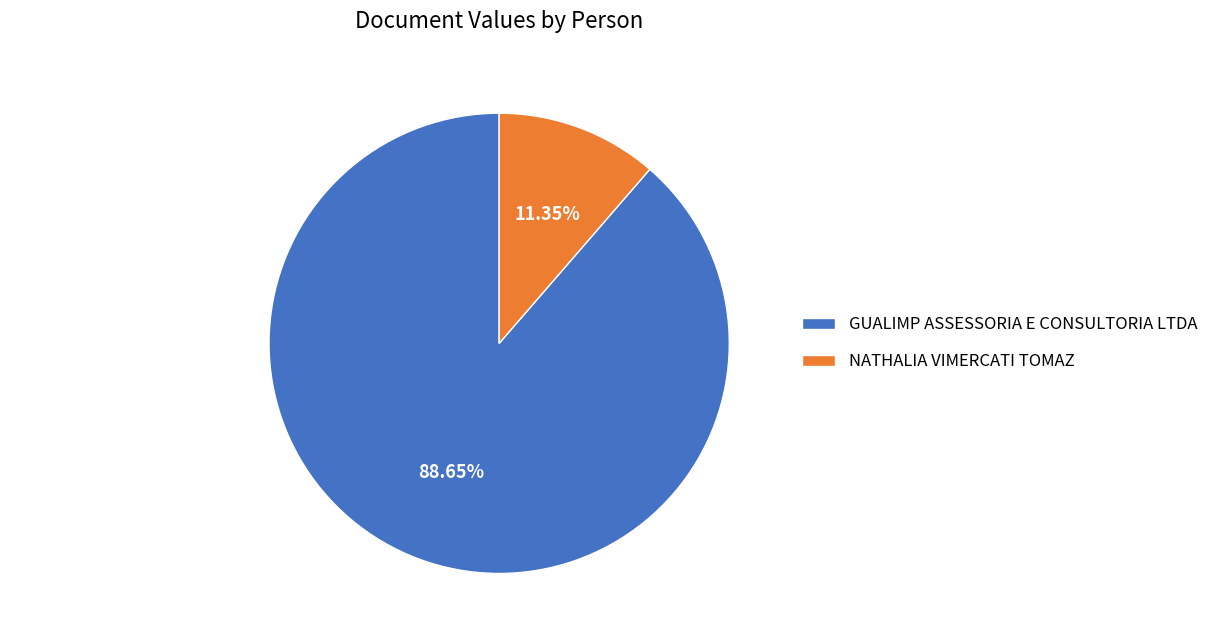

Rank the categories by value from highest to lowest.

GUALIMP ASSESSORIA E CONSULTORIA LTDA, NATHALIA VIMERCATI TOMAZ